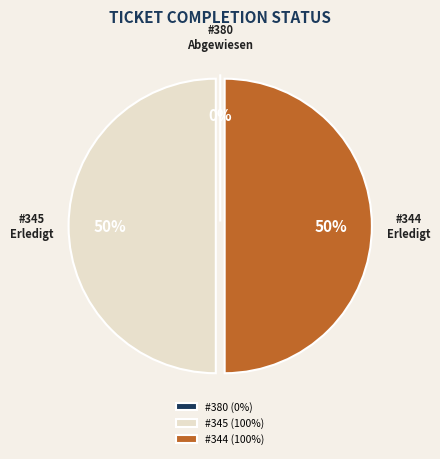

Combined, do 380 and 345 account for over 50%?

No